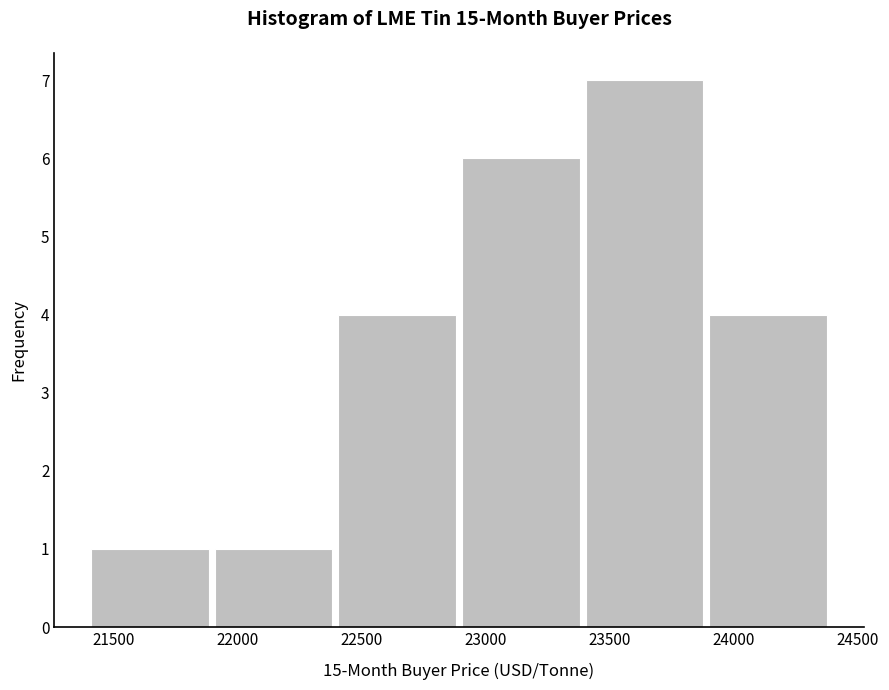

Over which range of the x-axis is the bar tallest?

23400 to 23900